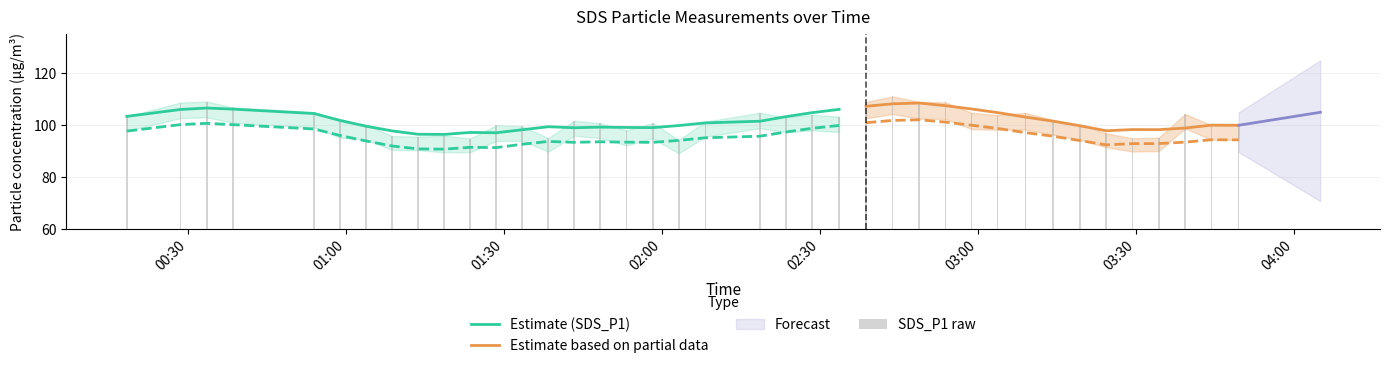

What is the highest value of the Estimate (SDS_P1) series?

106.4